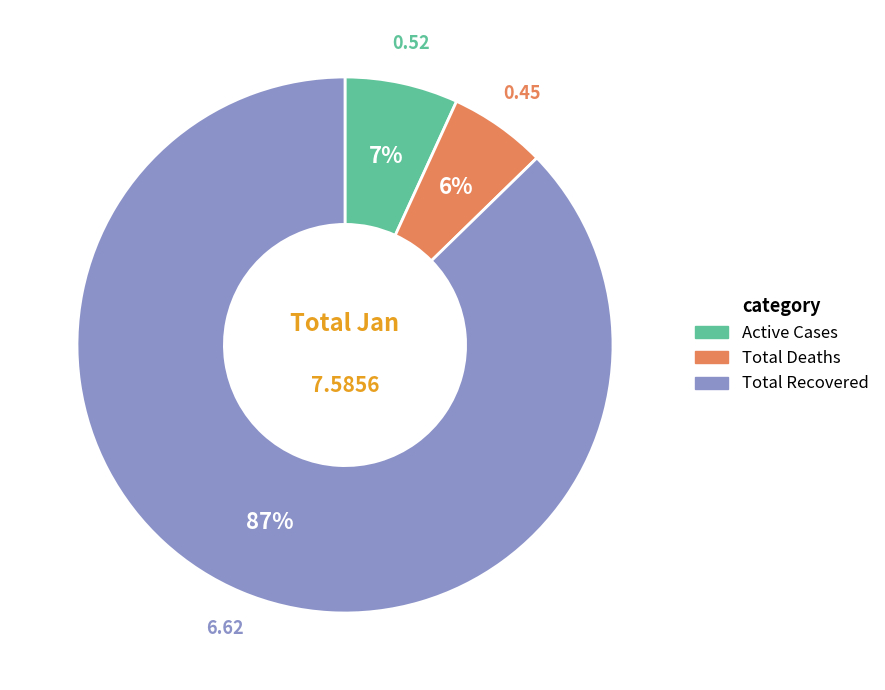

Is there any slice that represents more than half of the pie?

Yes